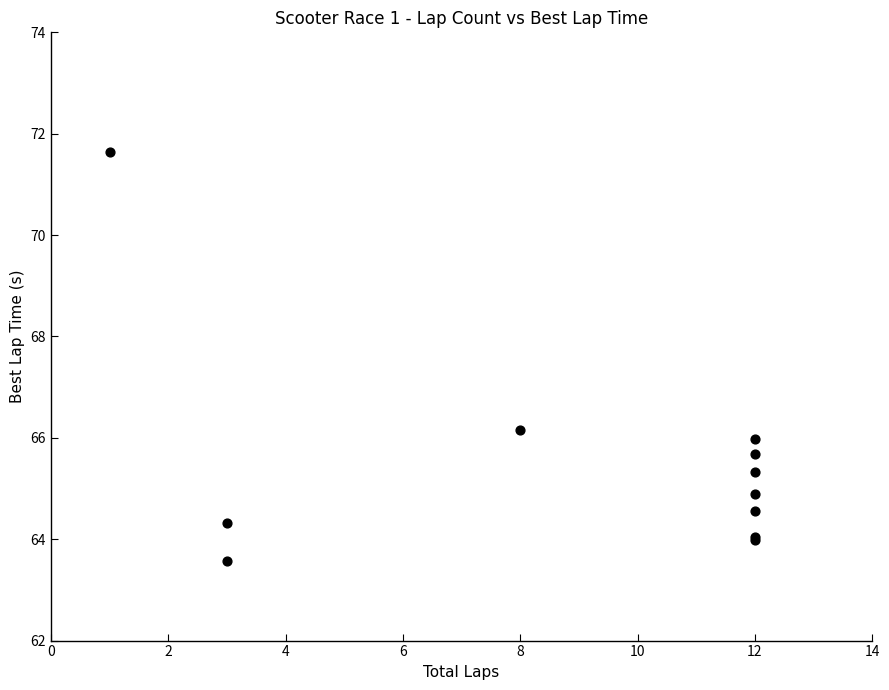

What Y value in the scatter plot is closest to 67?

66.2